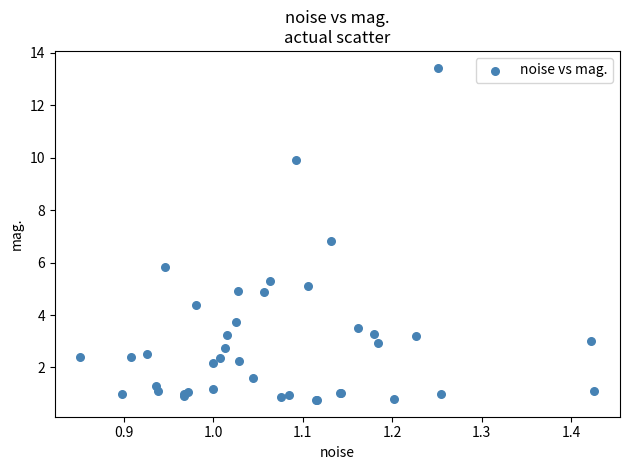

What Y value in the scatter plot is closest to 7?

6.8